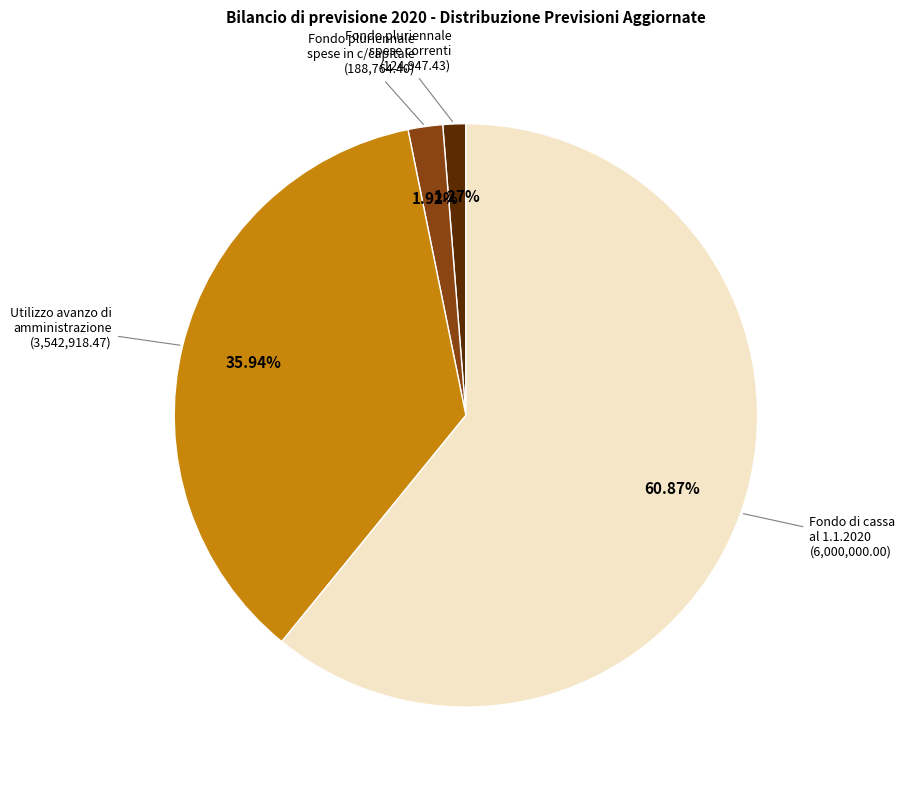

Does any single category account for the majority?

Yes